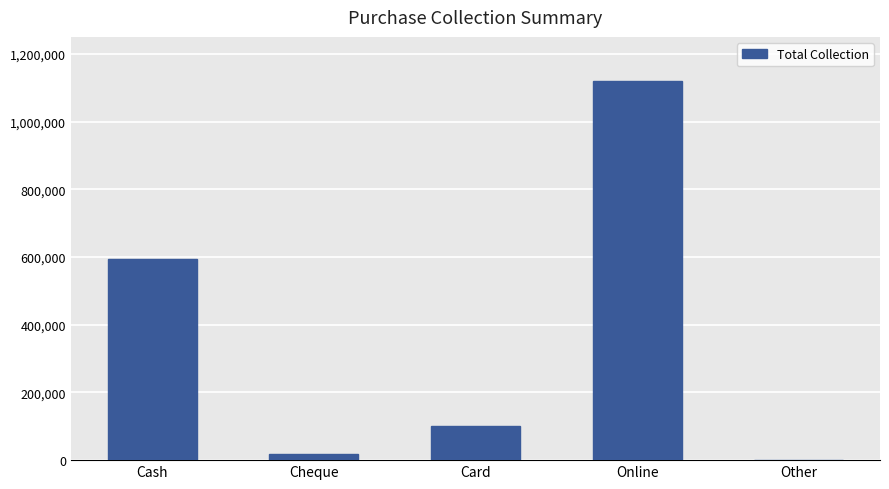

What is the sum of all values?

1833450